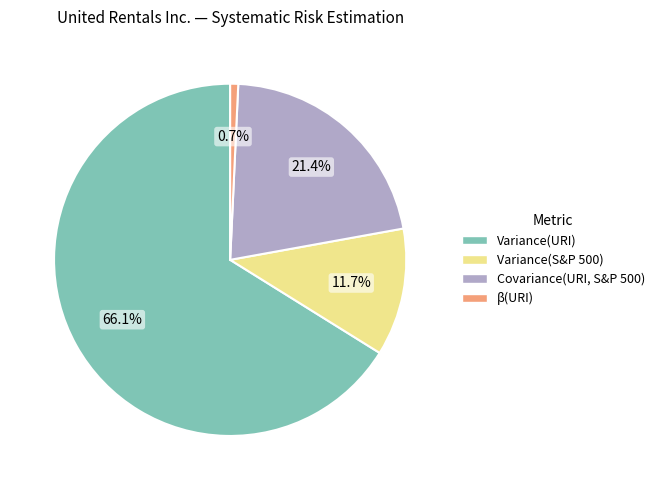

Combined, do Variance(URI) and Variance(S&P 500) account for over 50%?

Yes